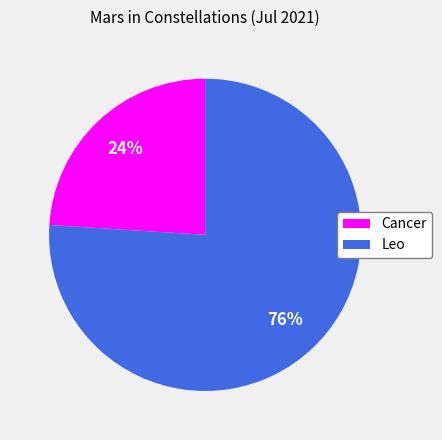

To the nearest percent, what portion does Leo represent?

76%